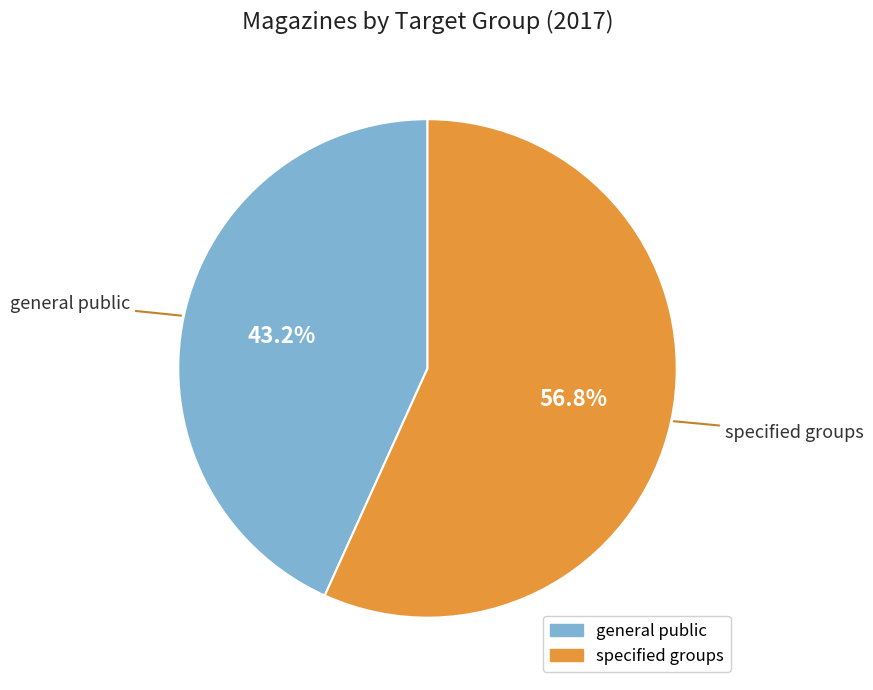

Is there any slice that represents more than half of the pie?

Yes